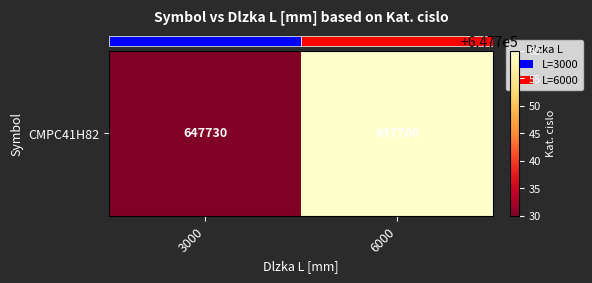

What is the minimum value shown in the chart?

647730